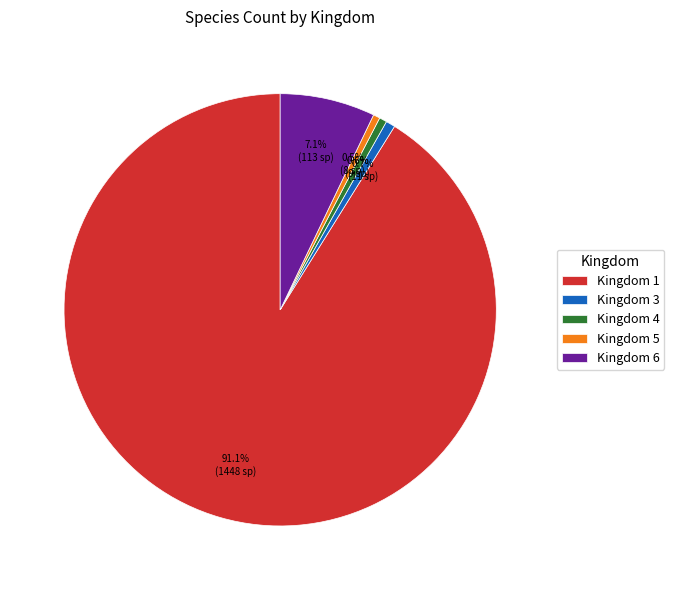

How many segments does this pie chart have?

5